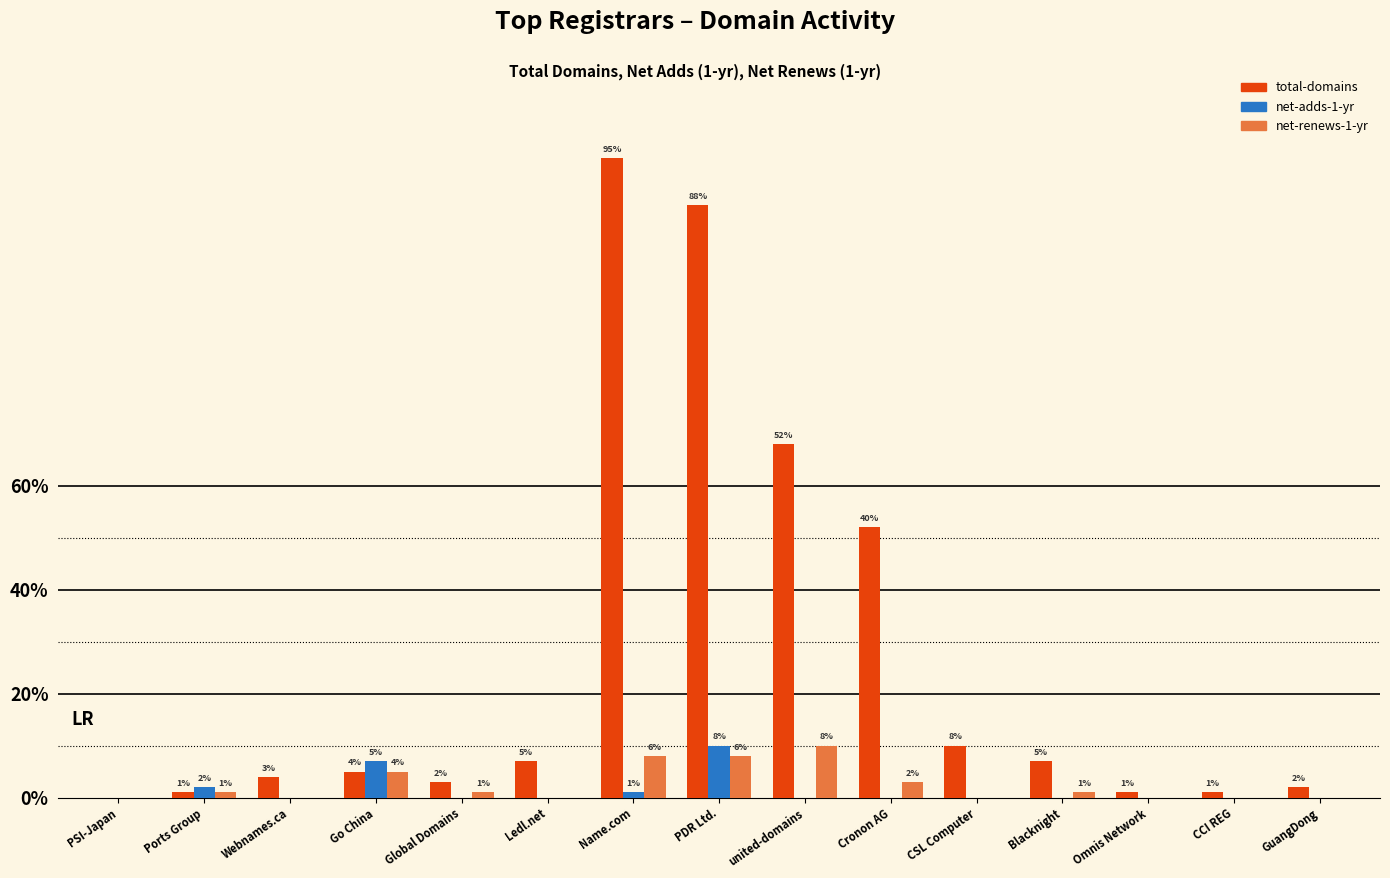

The net-adds-1-yr series shows 7 at Webnames.ca. True or false?

False